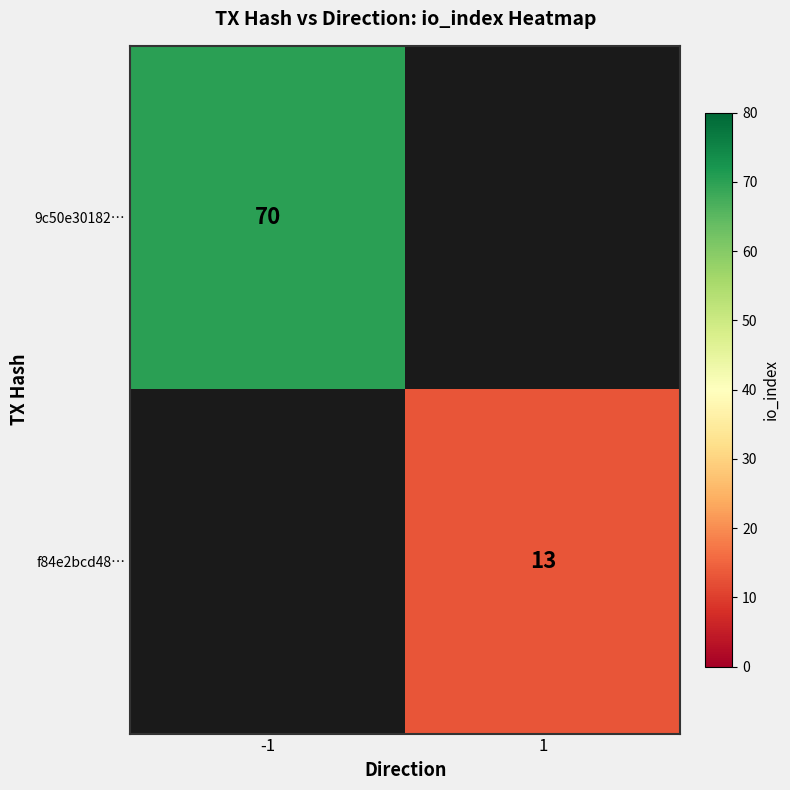

True or false: 9c50e30182… has a value of 70 at -1.

True